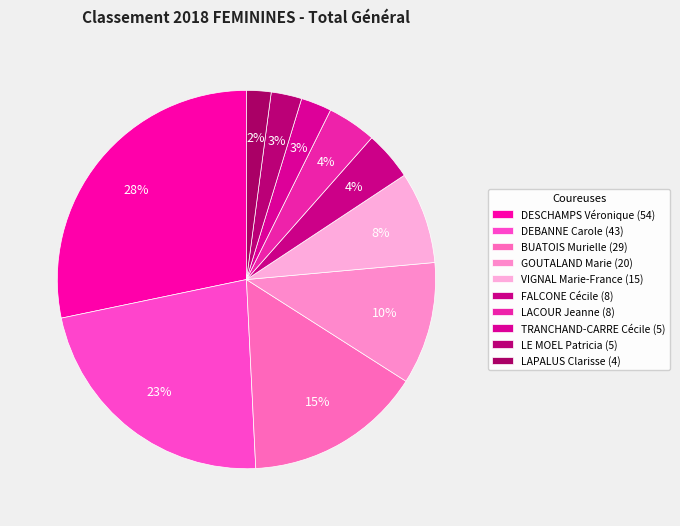

Rank the categories by value from highest to lowest.

DESCHAMPS Véronique, DEBANNE Carole, BUATOIS Murielle, GOUTALAND Marie, VIGNAL Marie-France, FALCONE Cécile, LACOUR Jeanne, TRANCHAND-CARRE Cécile, LE MOEL Patricia, LAPALUS Clarisse